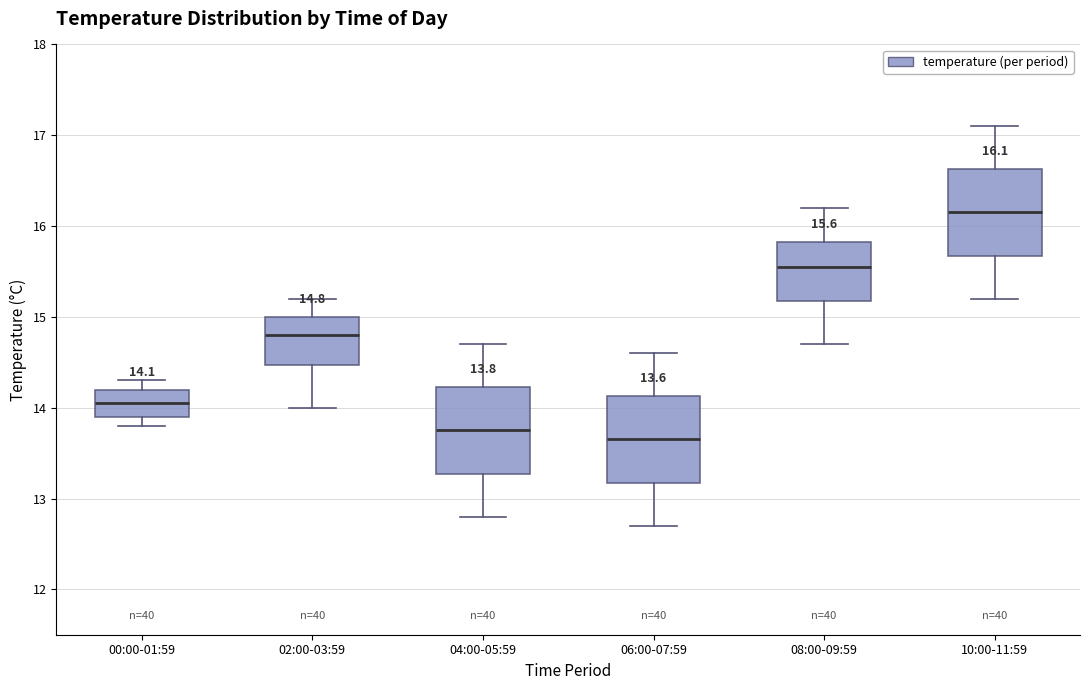

Which box has the lowest median line?

06:00-07:59